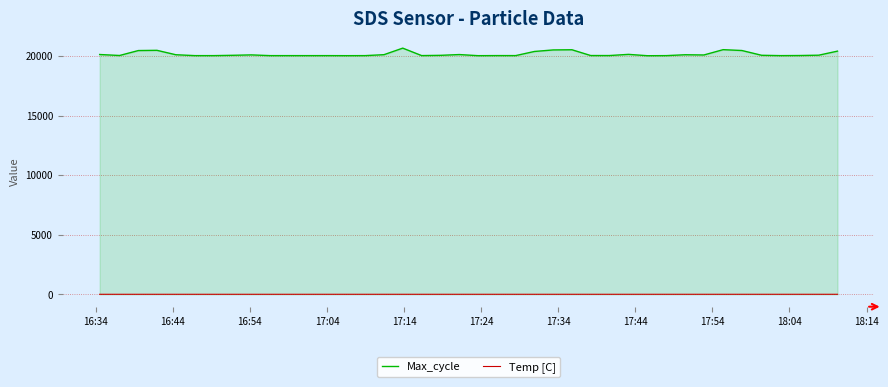

True or false: Max_cycle and Temp [C] cross at least once.

False